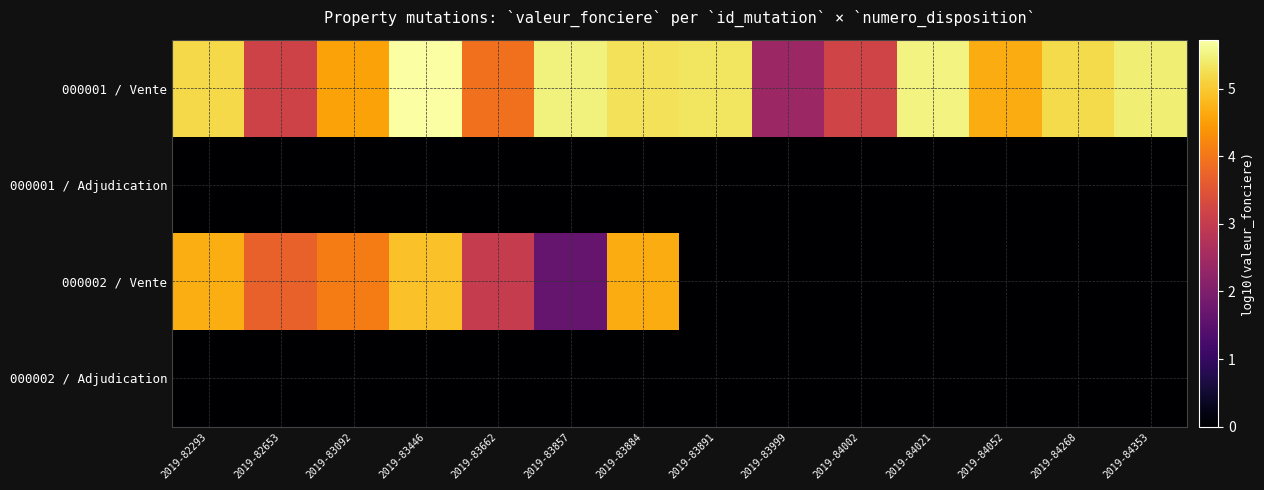

Which series has the widest spread of values?

000002 / Vente